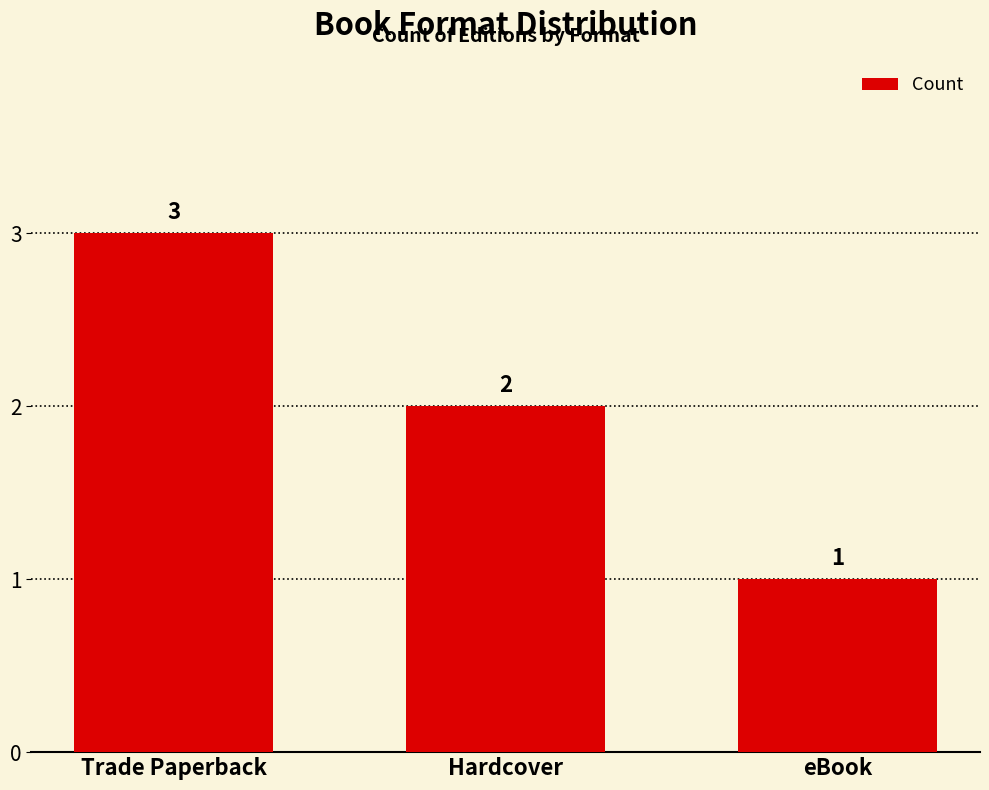

What is the change in value from Hardcover to eBook?

-1